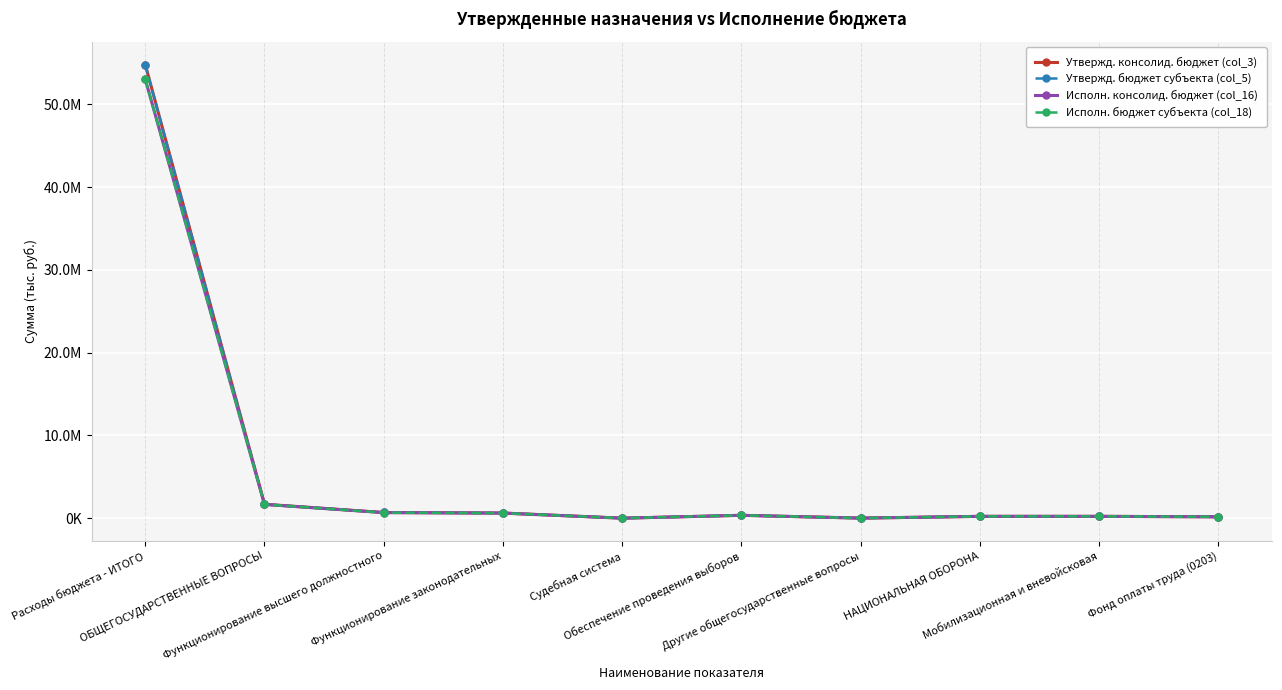

Does the chart have visible grid lines?

Yes